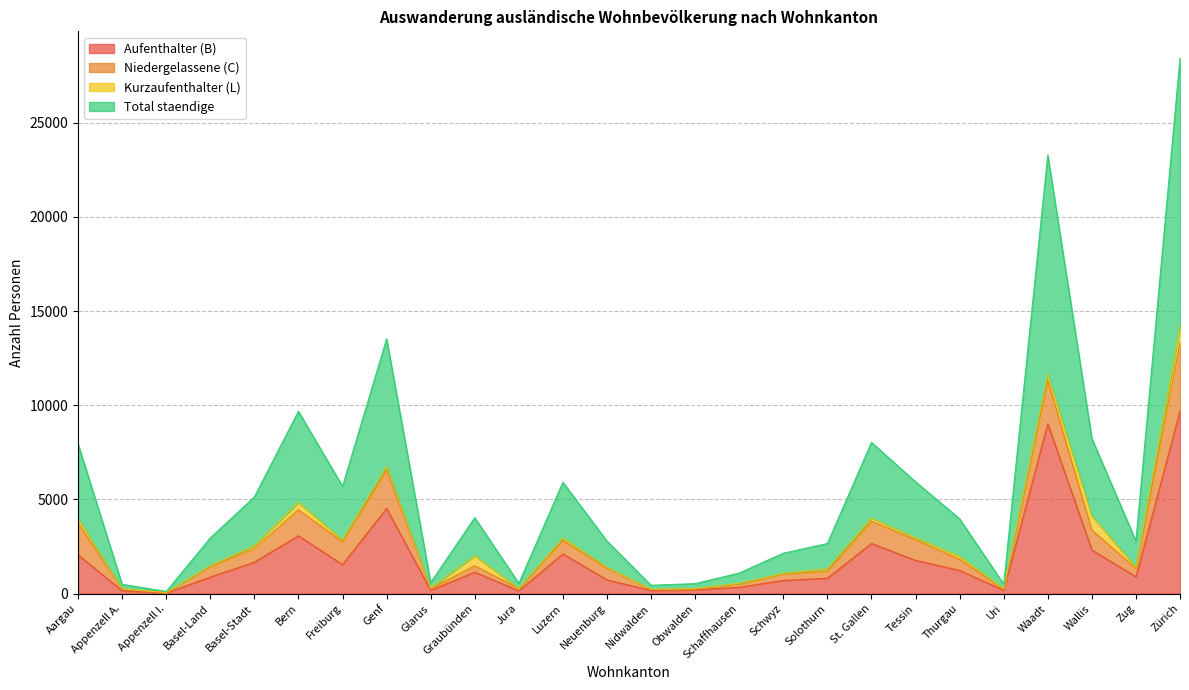

At which label is Total staendige closest to 7135?

Genf